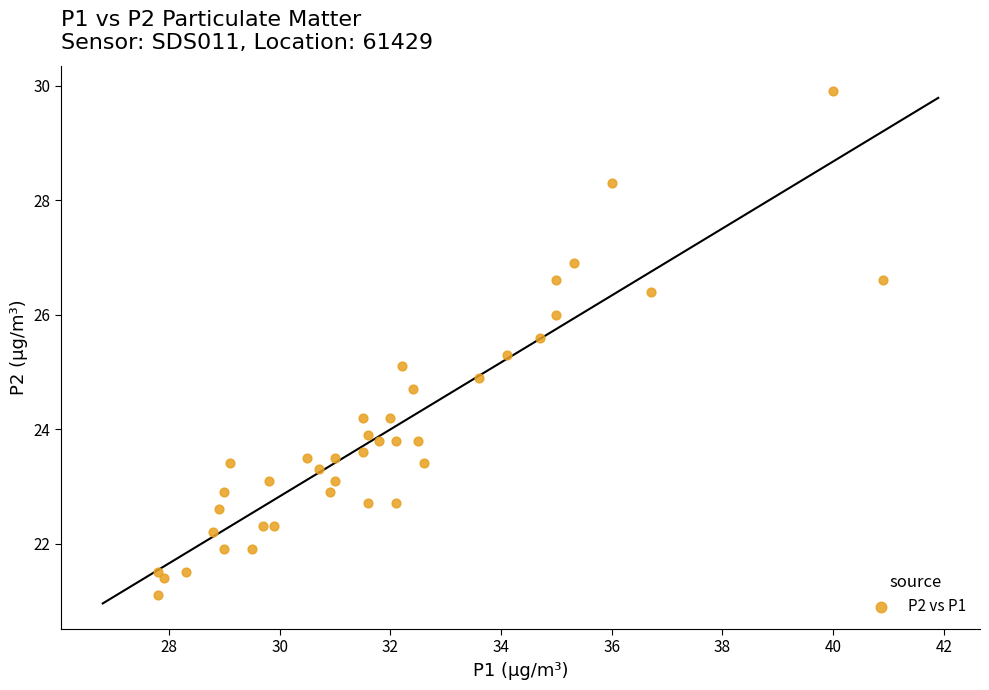

What is the range of X values (max minus min)?

13.1